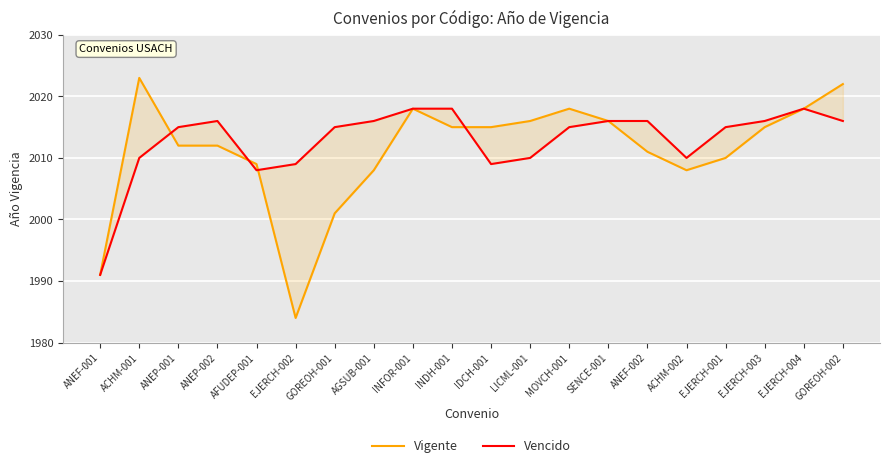

The value of Vigente at EJERCH-003 is 2015. True or false?

True